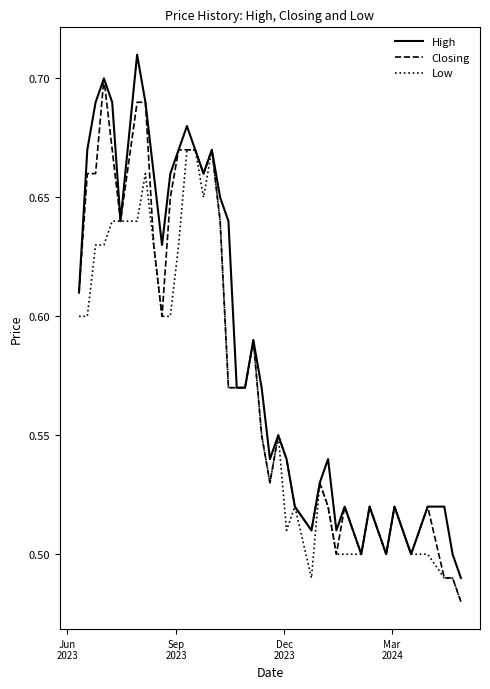

Rank the series by their average value, from highest to lowest.

High, Closing, Low